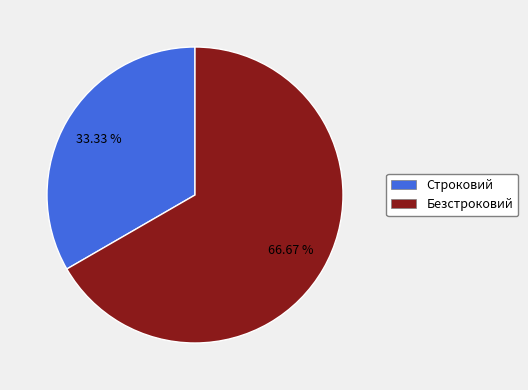

To the nearest percent, what percentage of the pie is Безстроковий?

67%